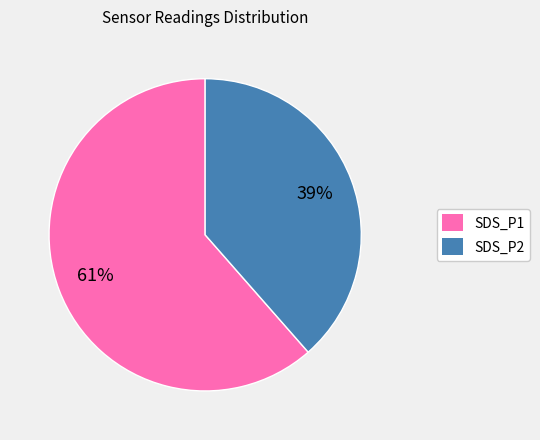

To the nearest percent, what percentage of the pie is SDS_P1?

61%